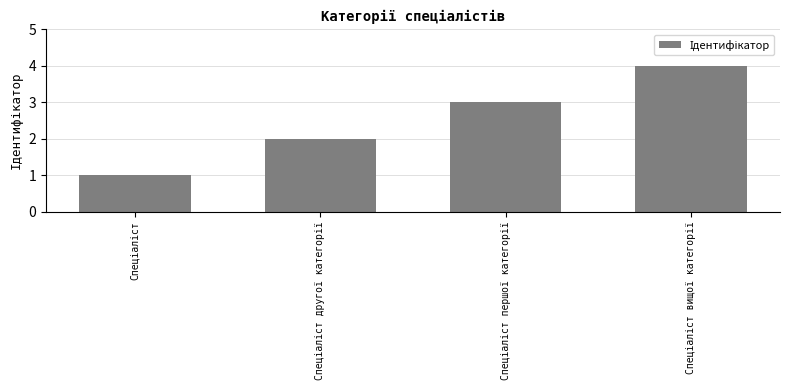

What is the minimum value shown in the chart?

1